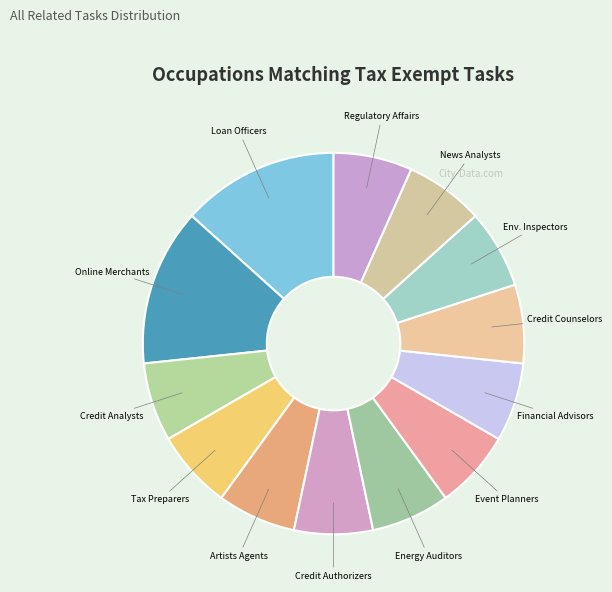

What is the largest slice in the pie chart?

Loan Officers